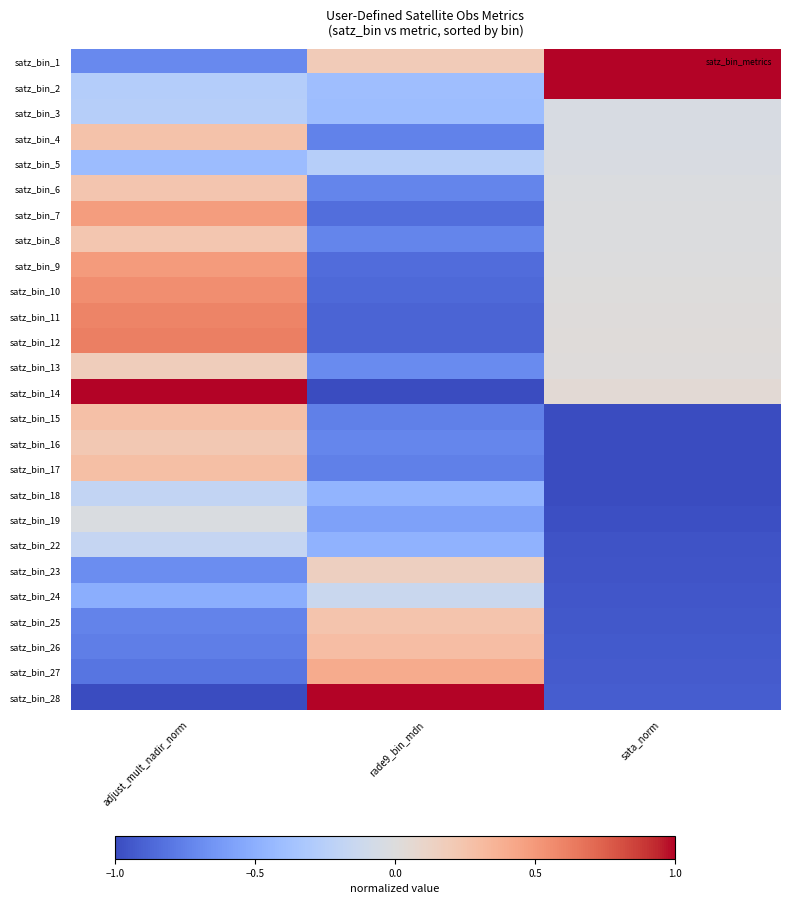

At which category does the chart reach its minimum across all series?

rade9_bin_mdn